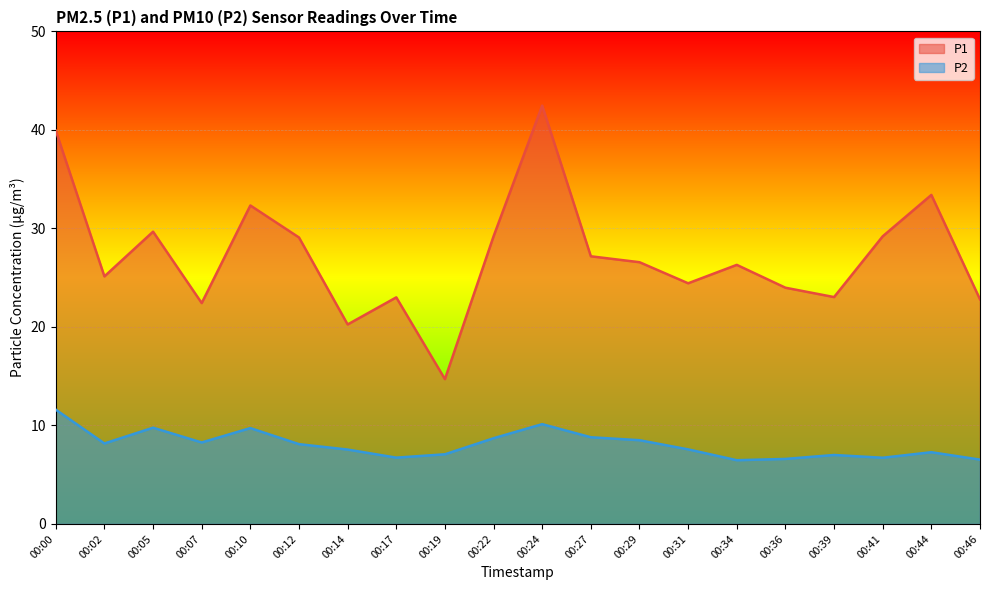

How many lines are shown in the chart?

2